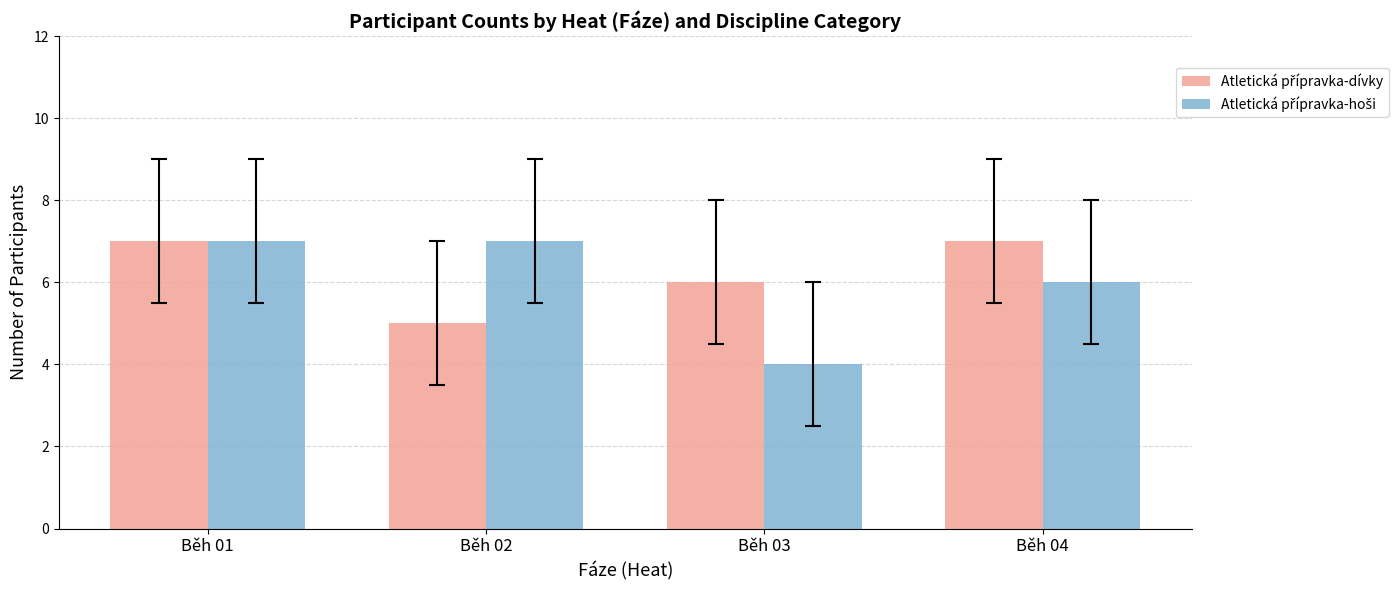

At which category is the sum across all series the highest?

Běh 01